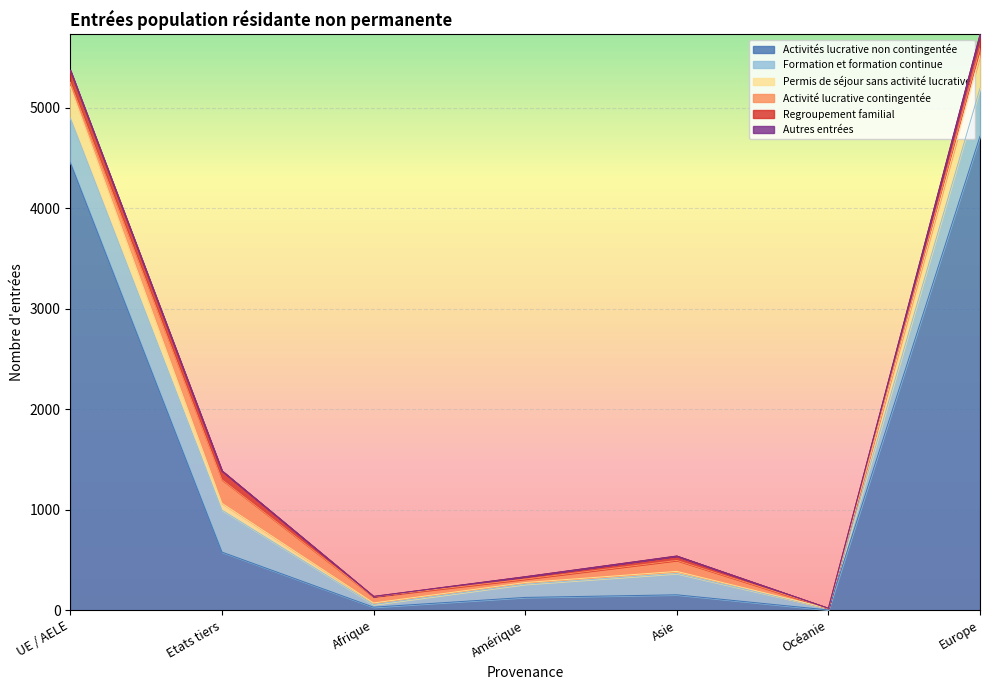

The Activités lucrative non contingentée series shows 154 at Asie. True or false?

True